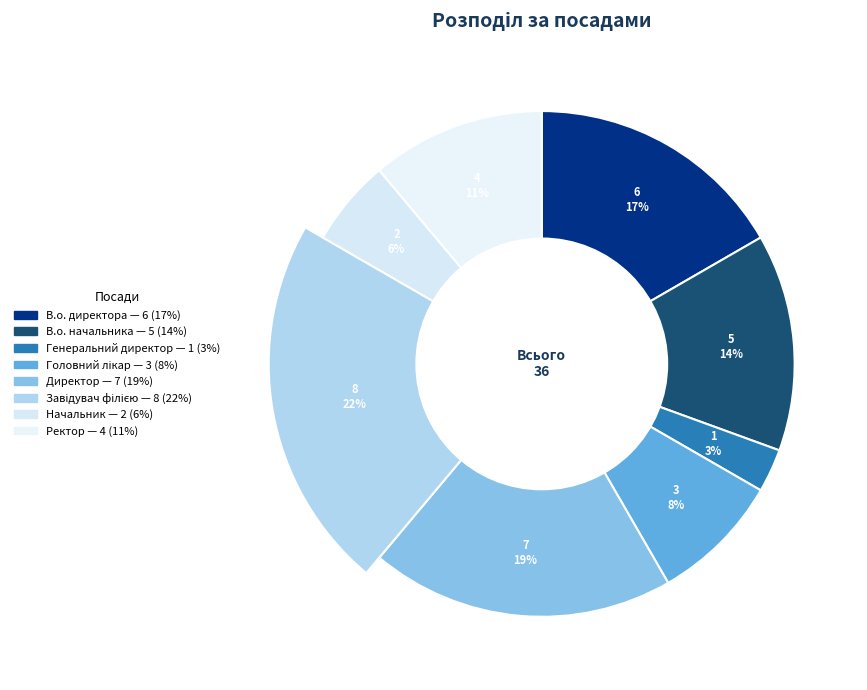

Approximately how many times larger is the value at Начальник compared to Головний лікар?

0.7